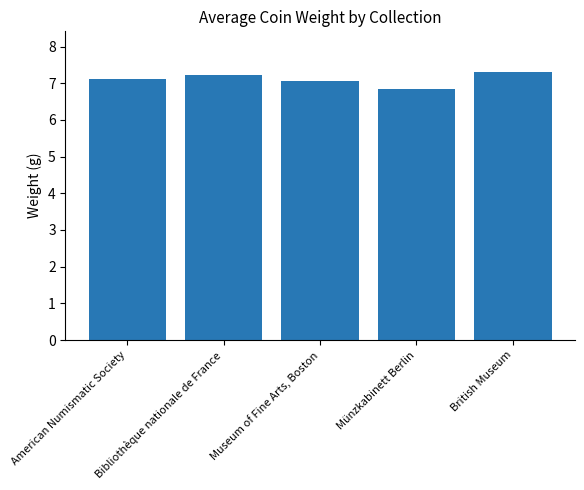

How many values are between 7 and 8?

4